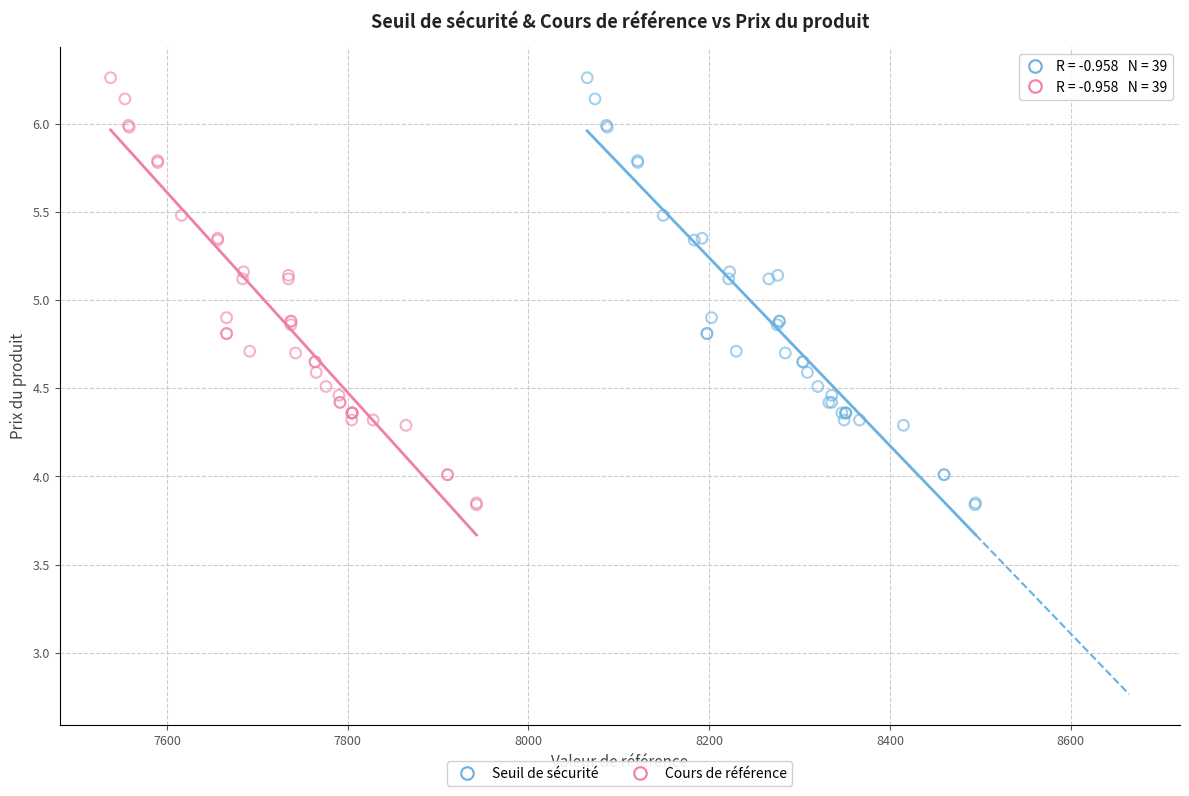

What are all the series names shown in the legend?

Seuil de sécurité, Cours de référence